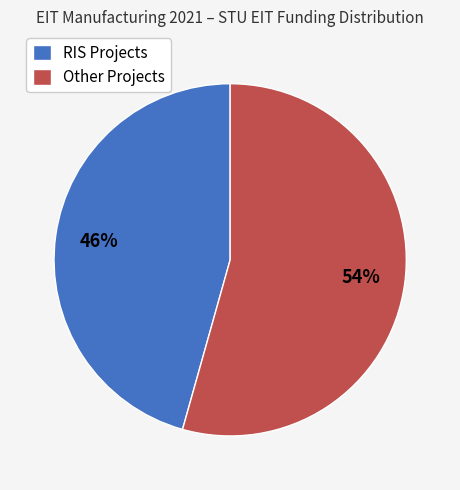

Which has a higher value, Other Projects or RIS Projects?

Other Projects